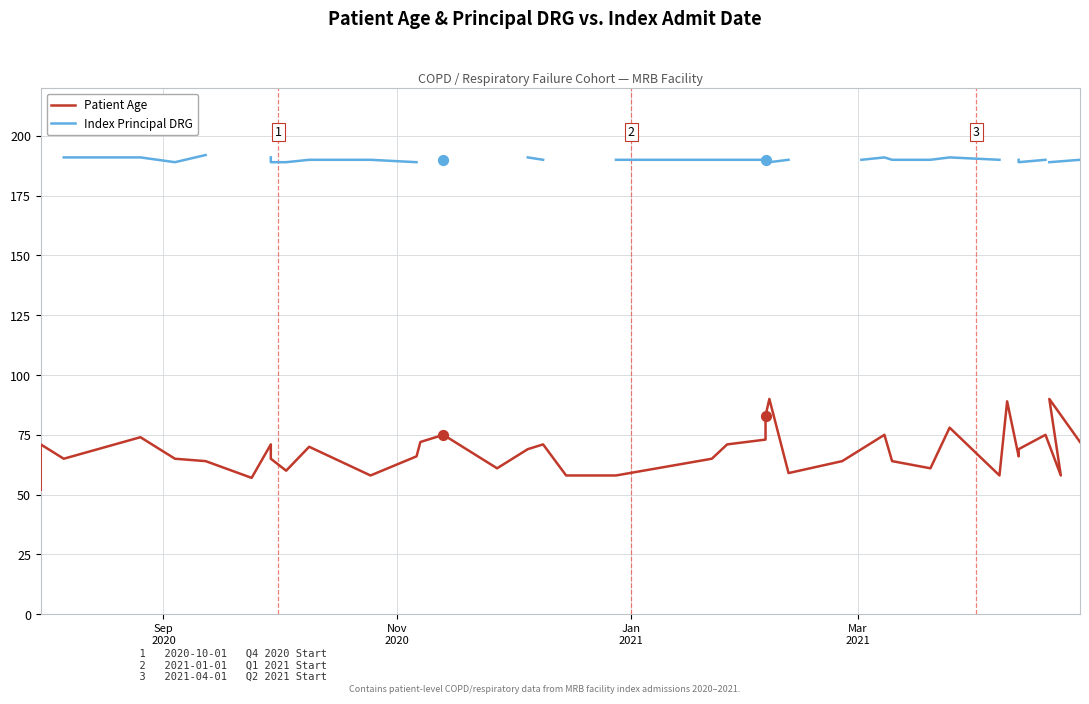

Which series has the largest Y range (max minus min)?

Patient Age